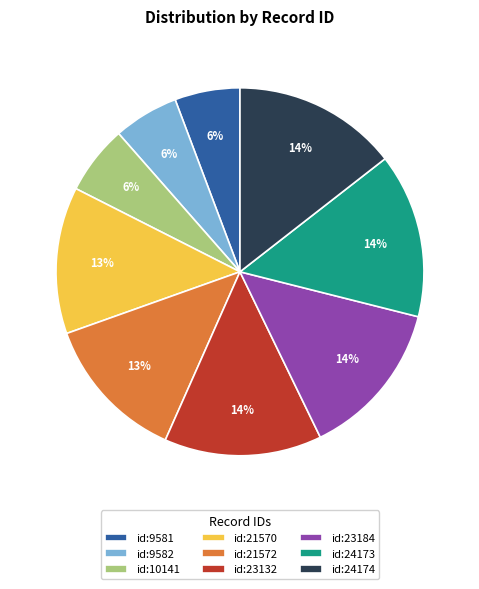

Which has a higher value, id:21570 or id:23132?

id:23132